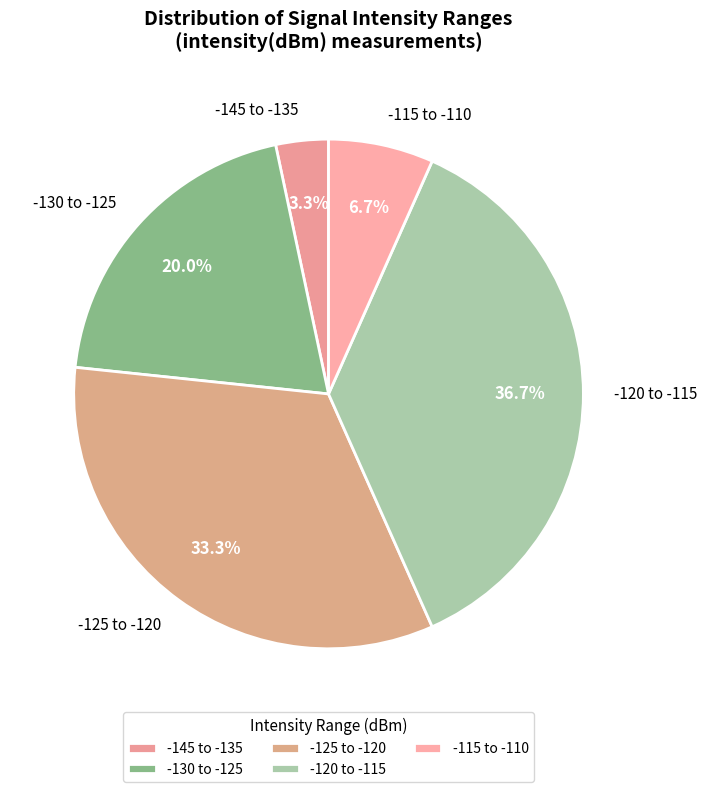

Count the number of slices in the pie.

5